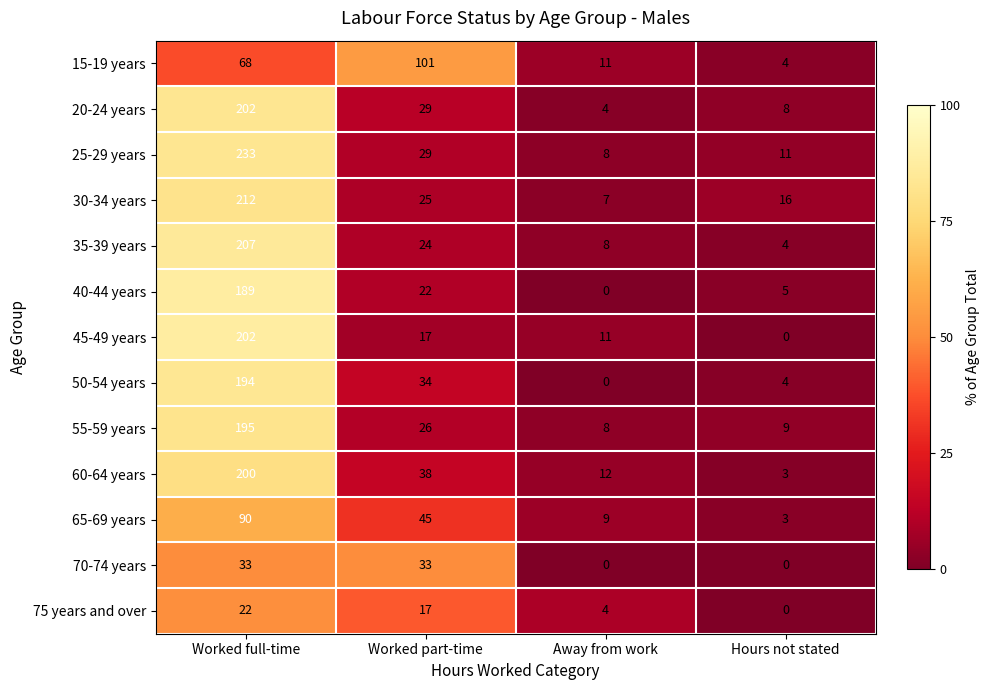

Which series has the largest total across all categories?

25-29 years